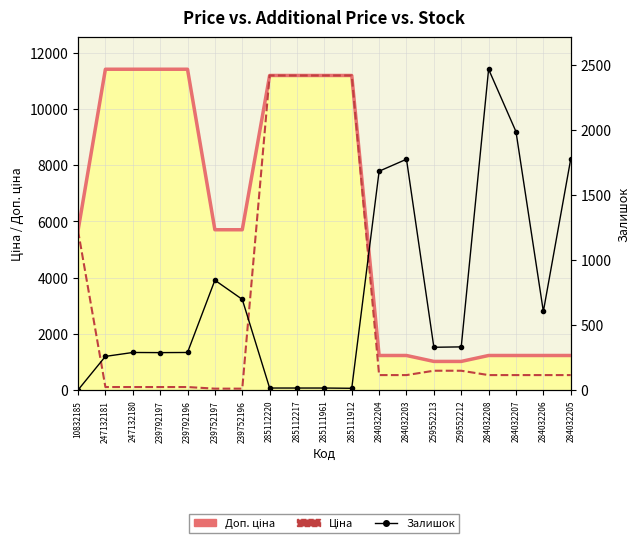

At how many categories does at least one series exceed 1936?

13